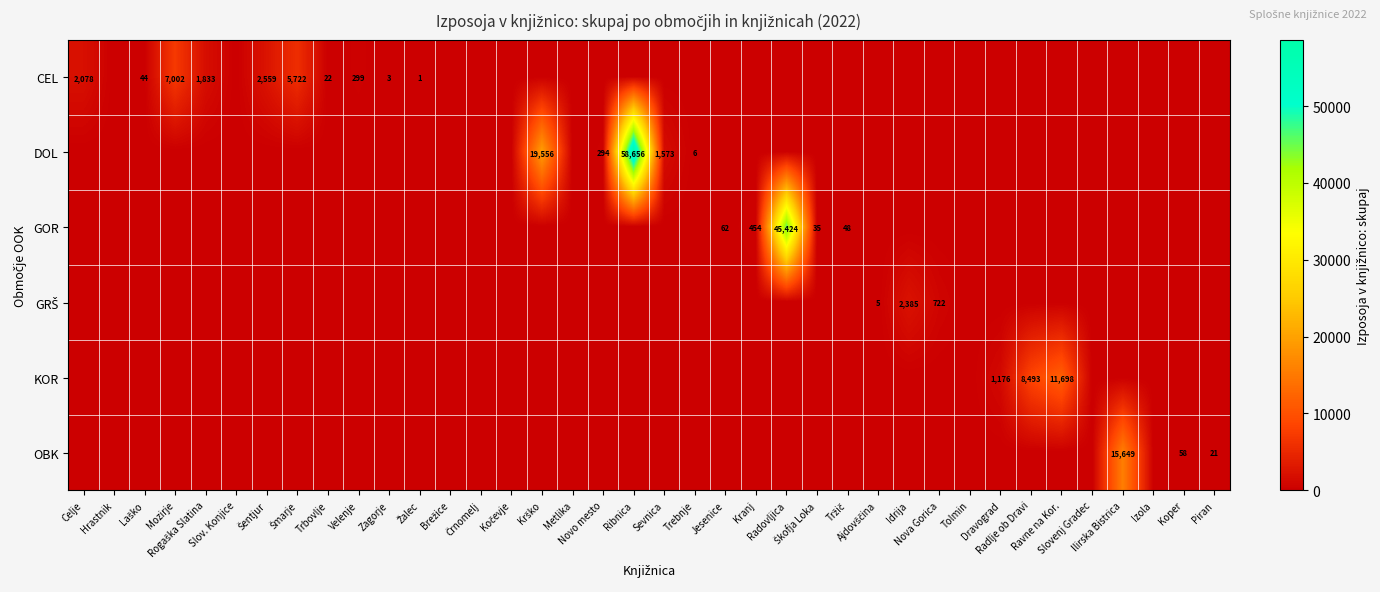

At which label does DOL reach its peak?

Ribnica